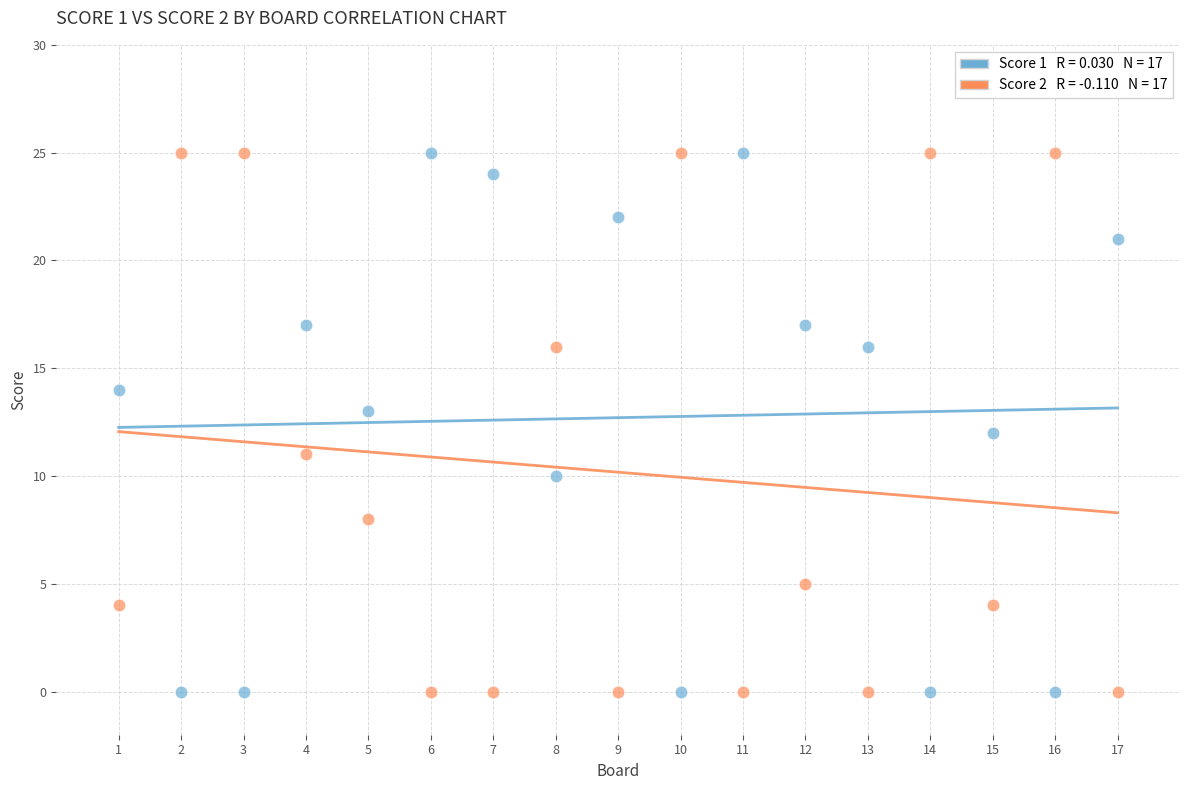

Across all data points, what is the range of X values (max minus min)?

16